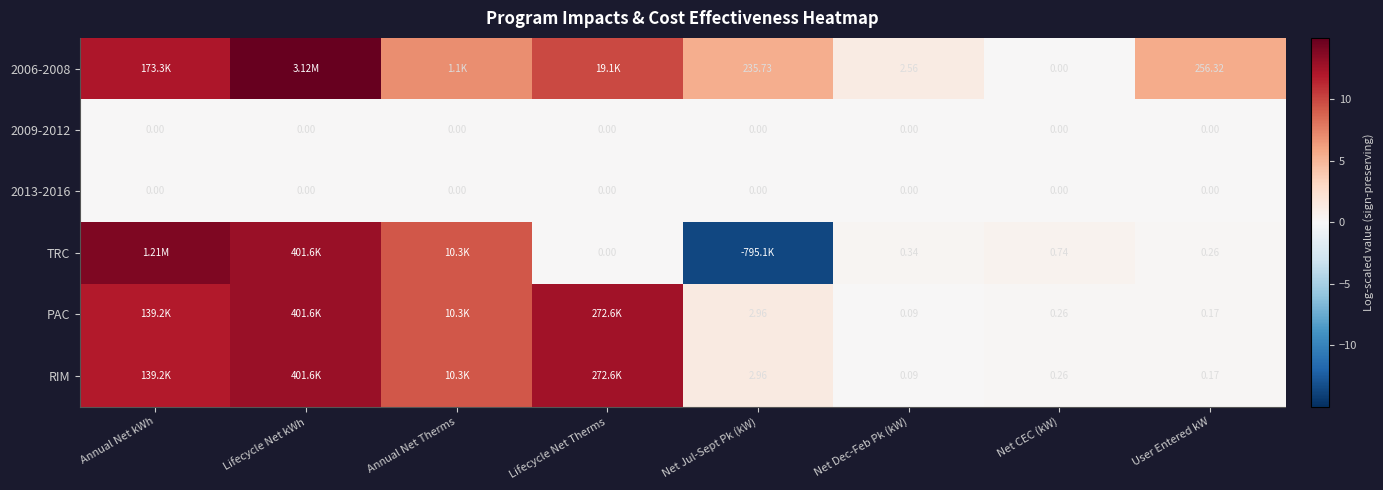

How many values in the TRC series exceed 0?

6